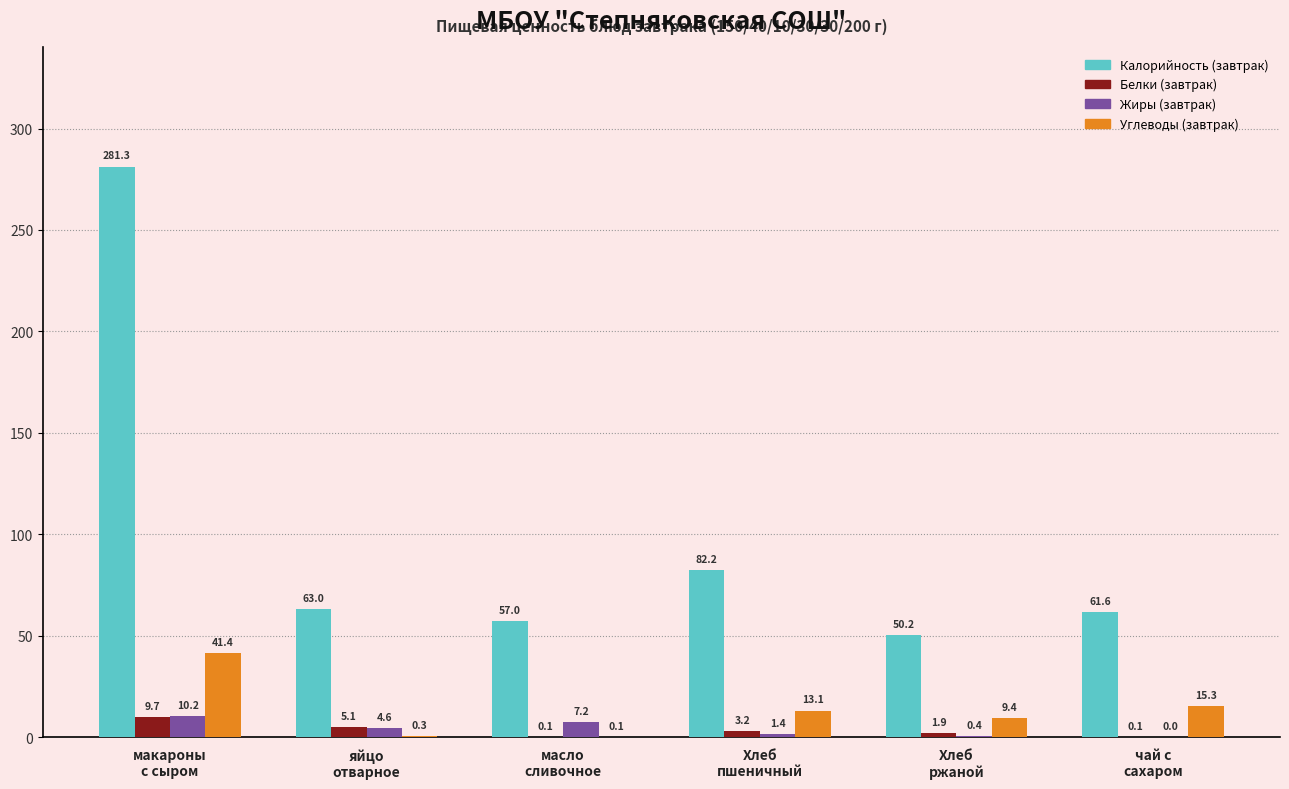

Which series has the largest total across all categories?

Калорийность (завтрак)